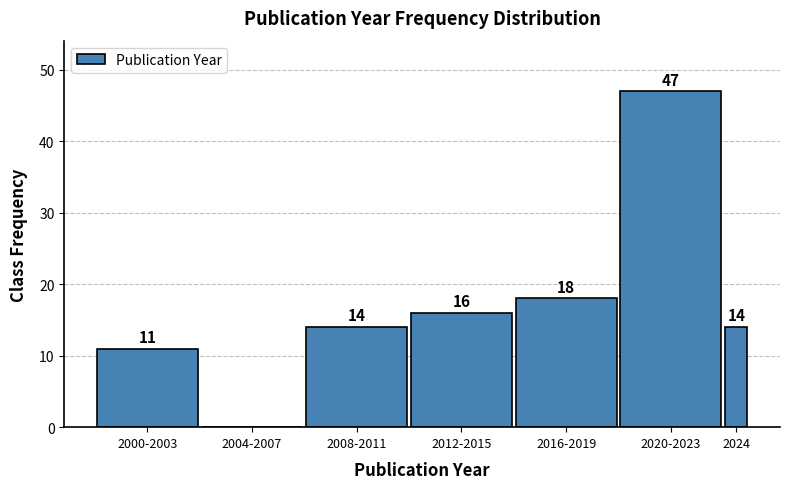

Reading right to left, transcribe all the data shown in this chart.

2024=14	2020-2023=47	2016-2019=18	2012-2015=16	2008-2011=14	2004-2007=0	2000-2003=11